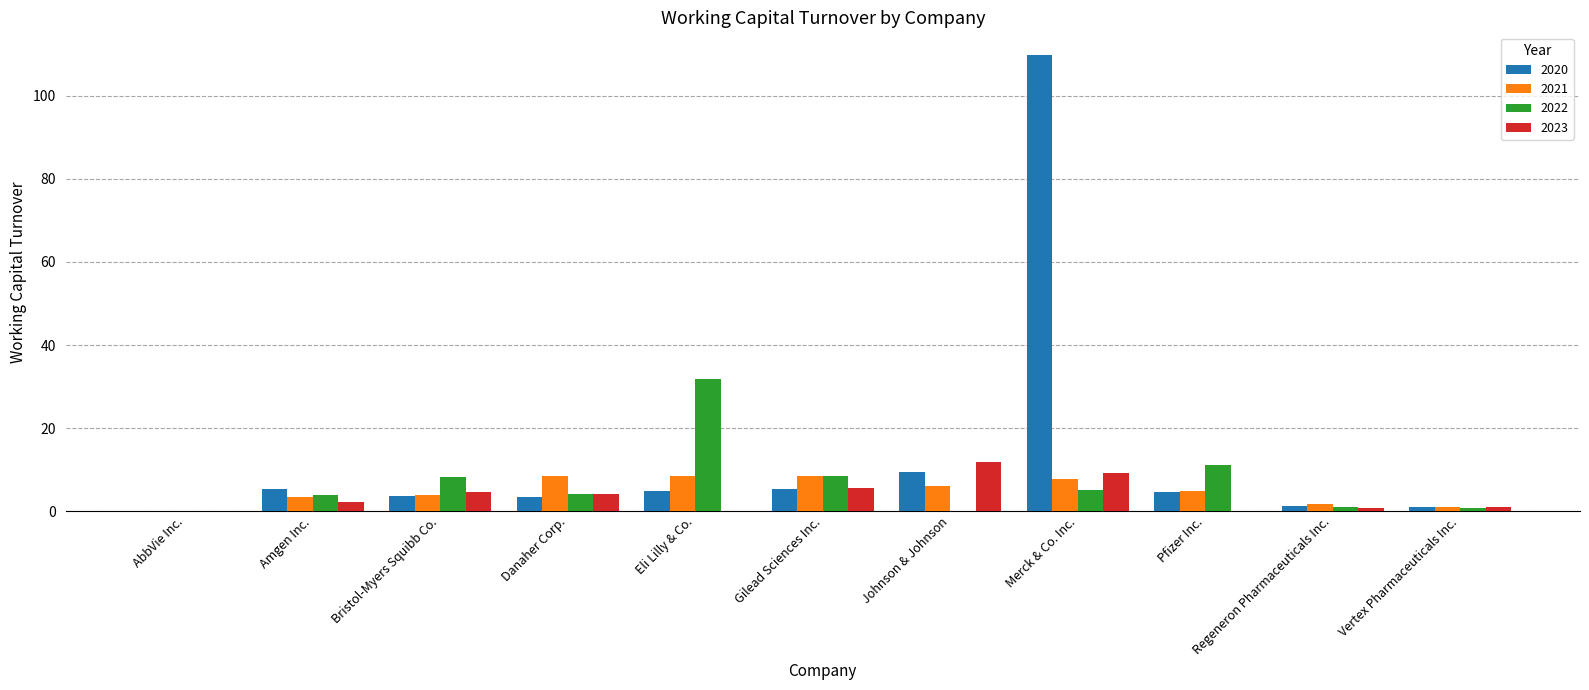

Where is 2020 nearest to the value 54?

Johnson & Johnson